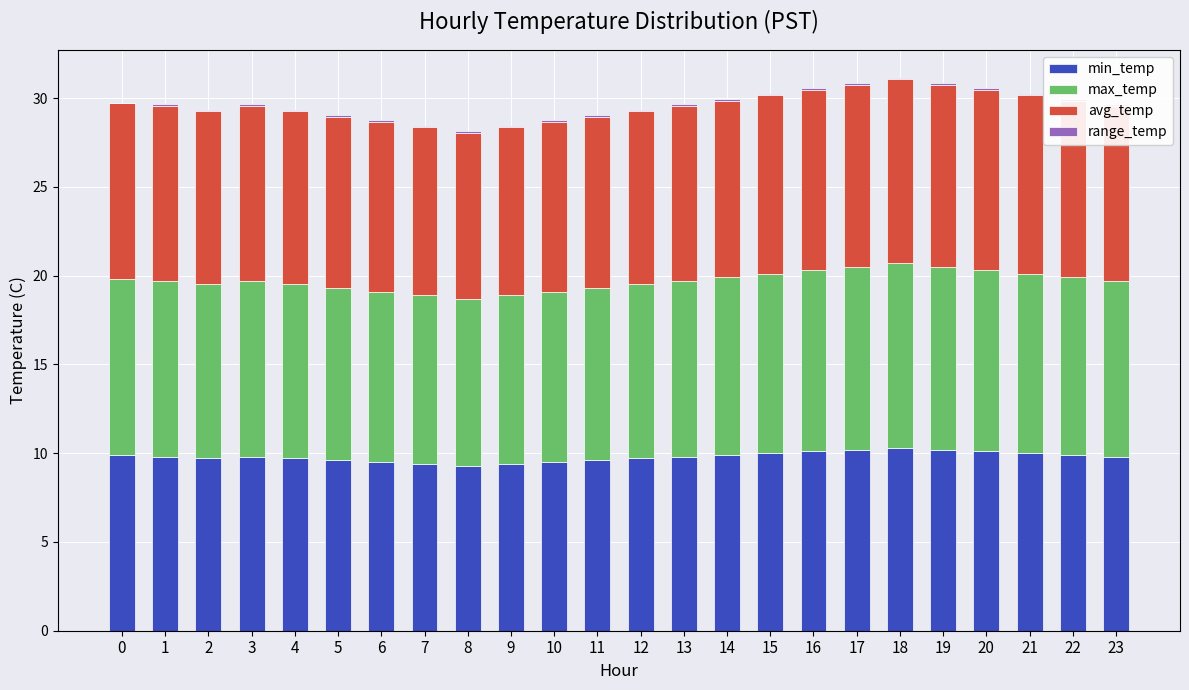

What is the spread (max minus min) of values at 14?

9.9